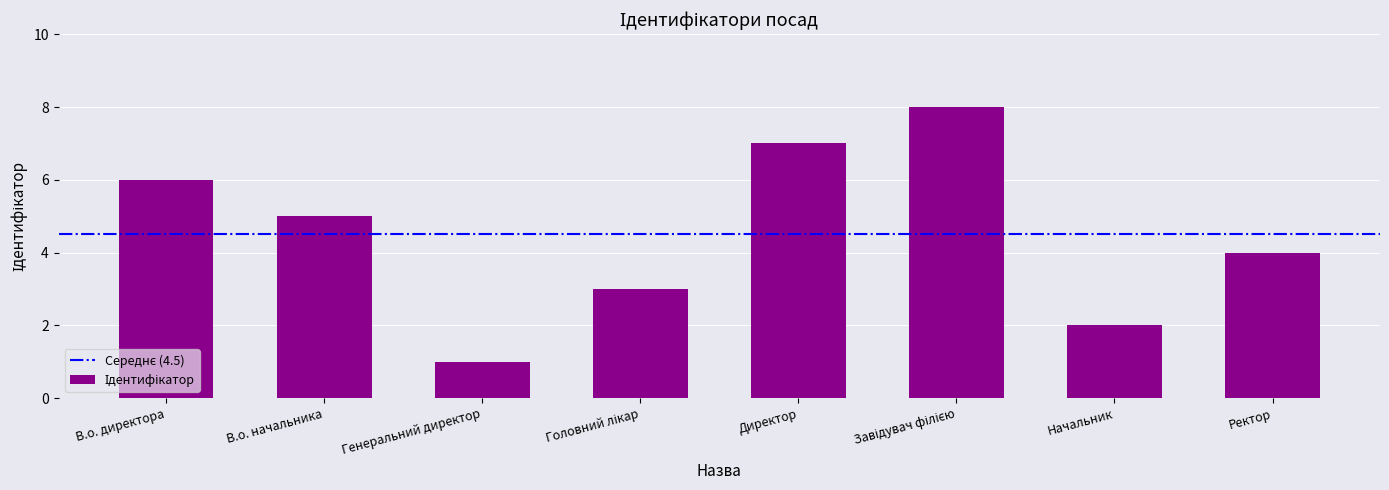

At which category does the chart reach its minimum across all series?

Генеральний директор